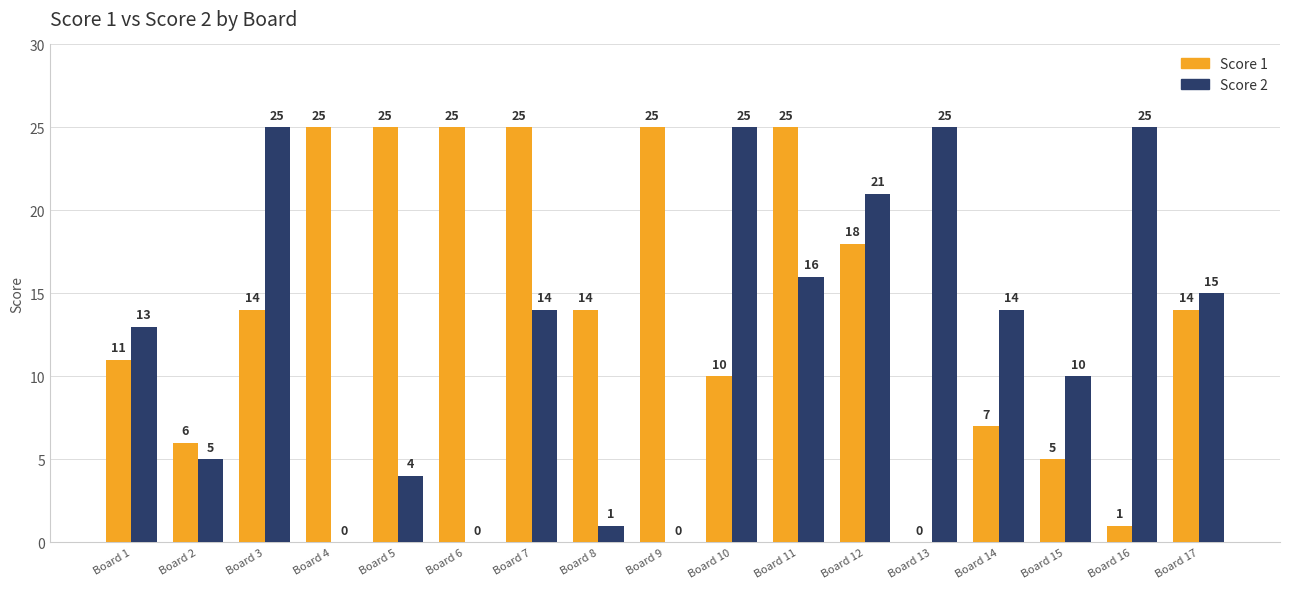

What is the spread (max minus min) of values at Board 5?

21